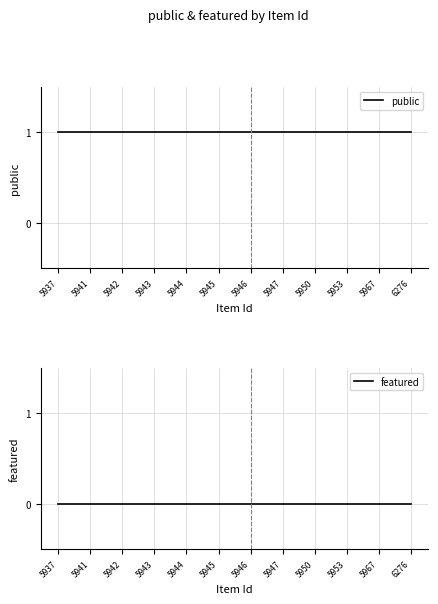

At how many categories does at least one series exceed 0?

12